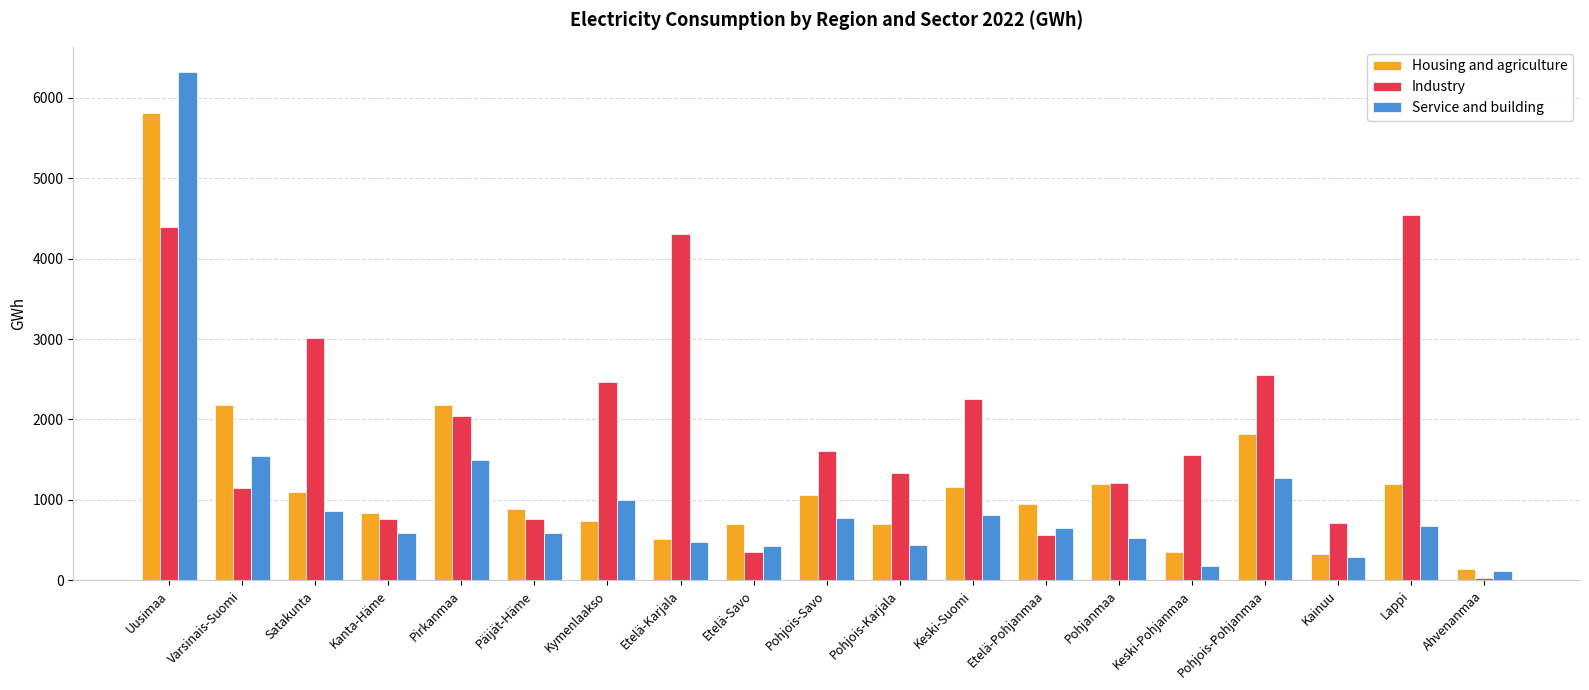

How many groups of bars are there?

19